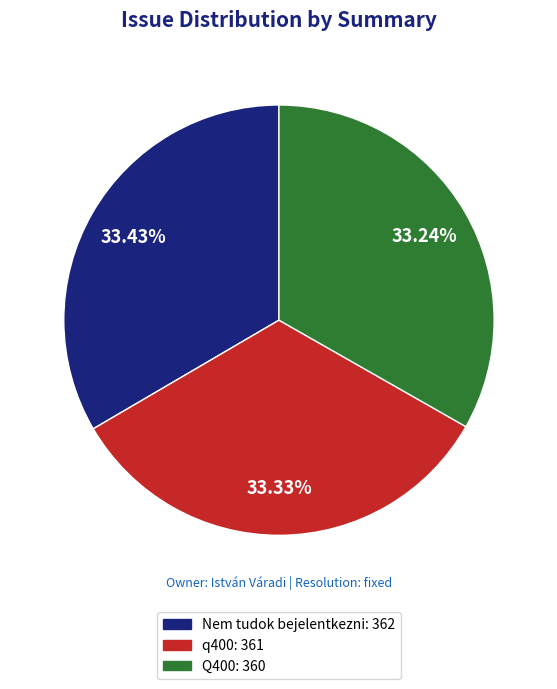

Does any single category account for the majority?

No